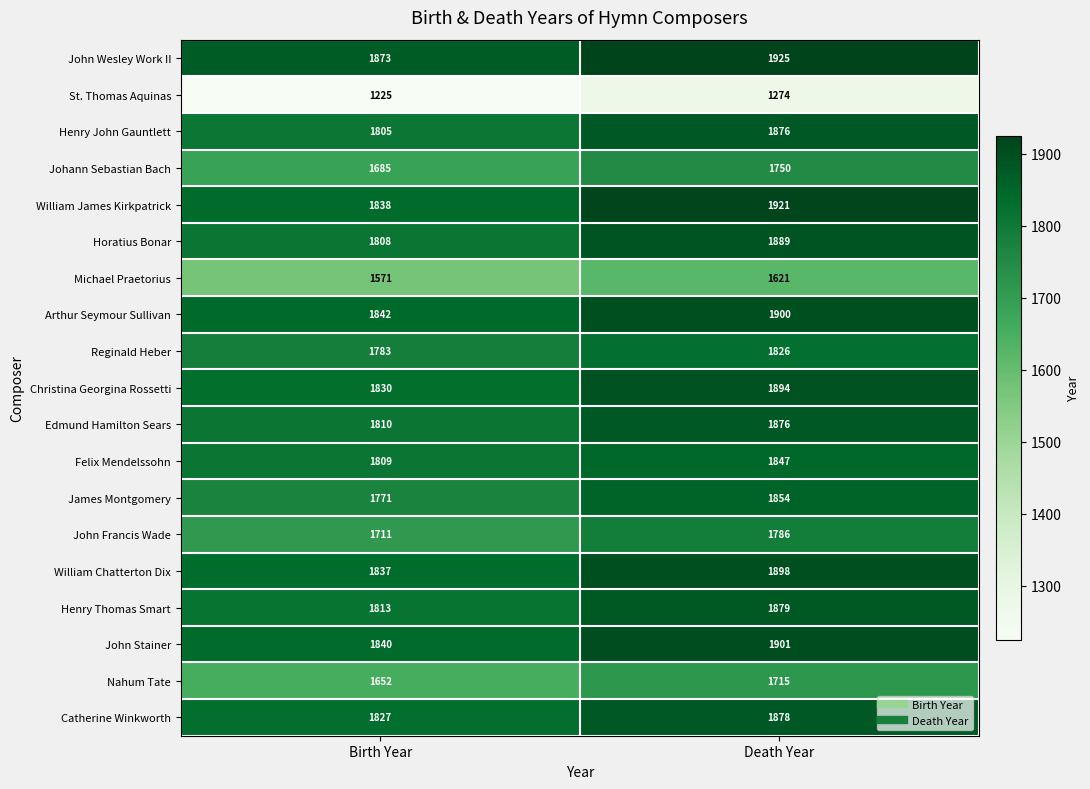

Is it true that Michael Praetorius equals 2751 at Birth Year?

False